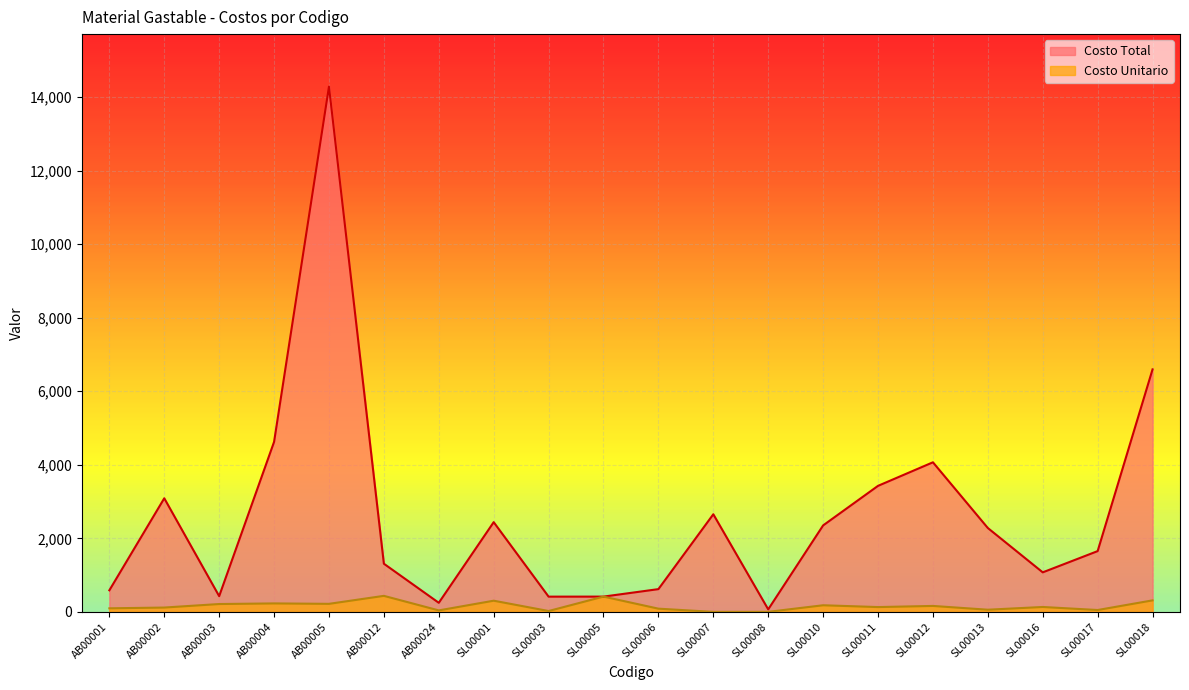

What is the total value across all series at SL00008?

71.7